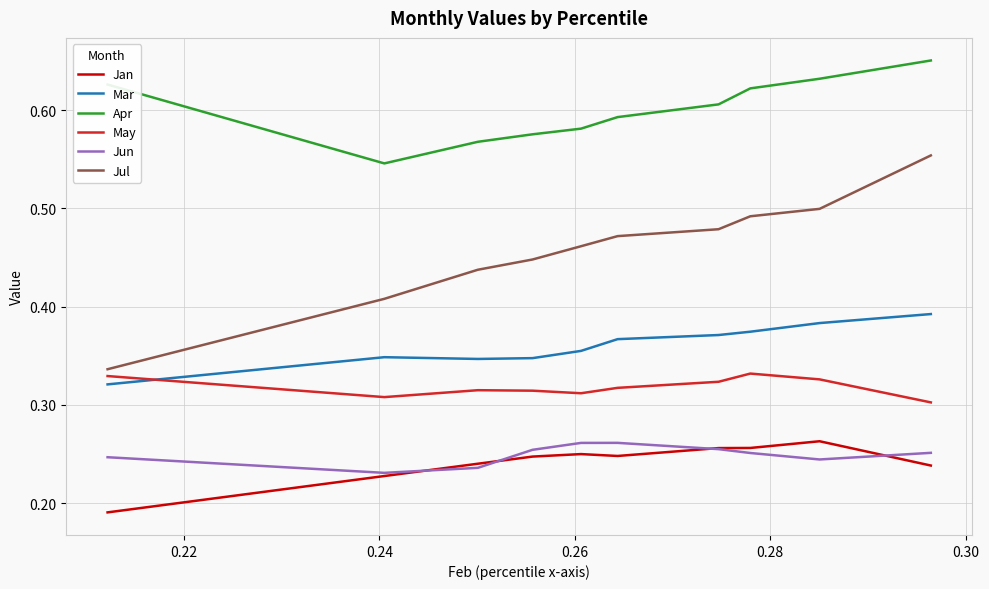

At how many categories does at least one series exceed 0?

10